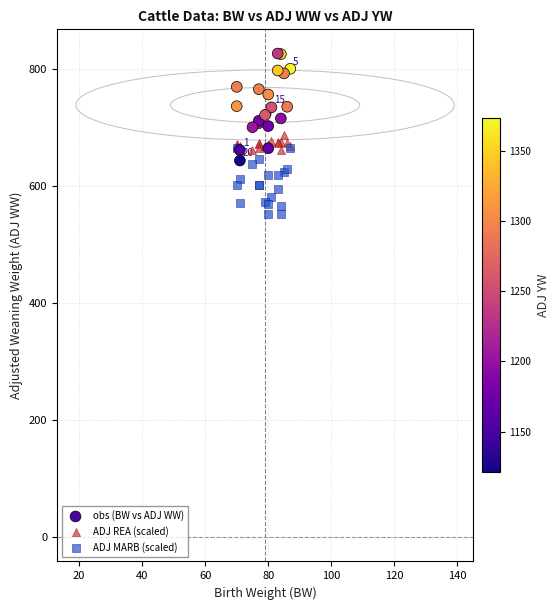

Which series reaches the maximum Y coordinate?

obs (BW vs ADJ WW)